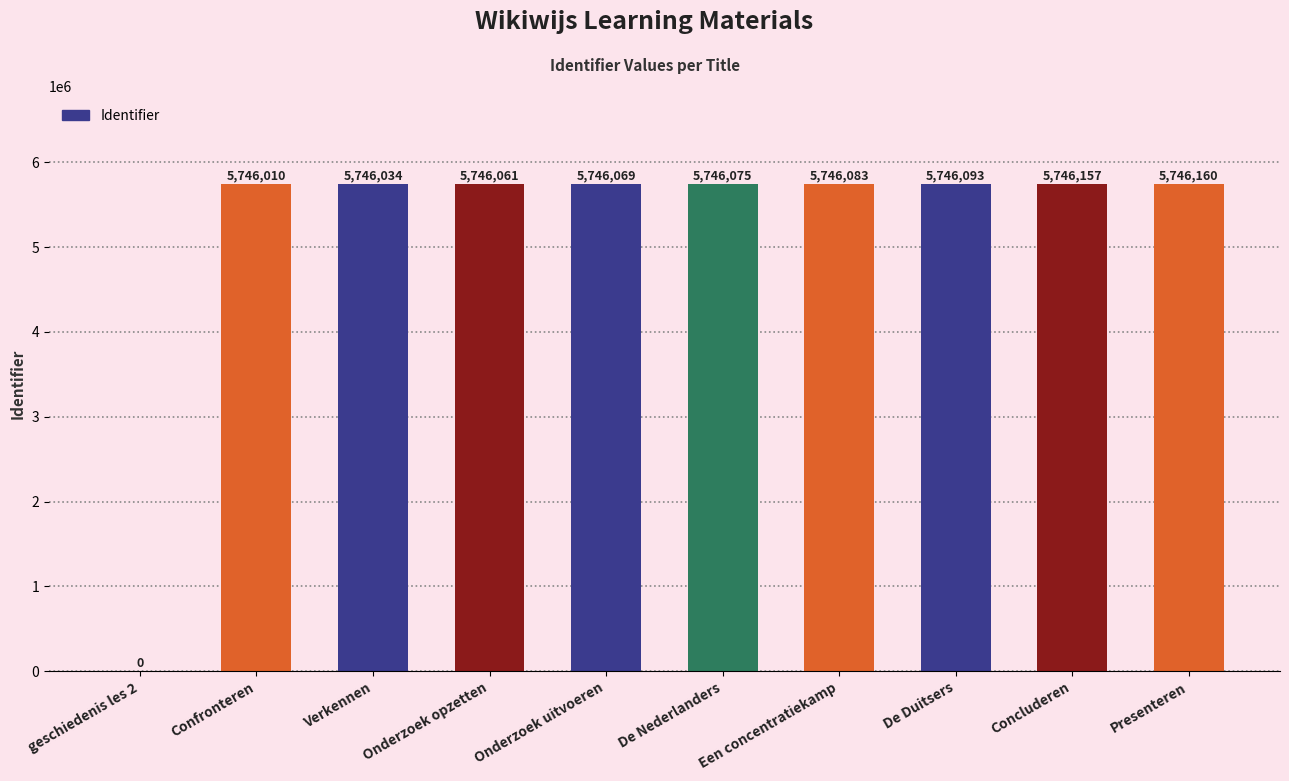

Reading left to right, what are all the values shown in this chart?

0	5746010	5746034	5746061	5746069	5746075	5746083	5746093	5746157	5746160